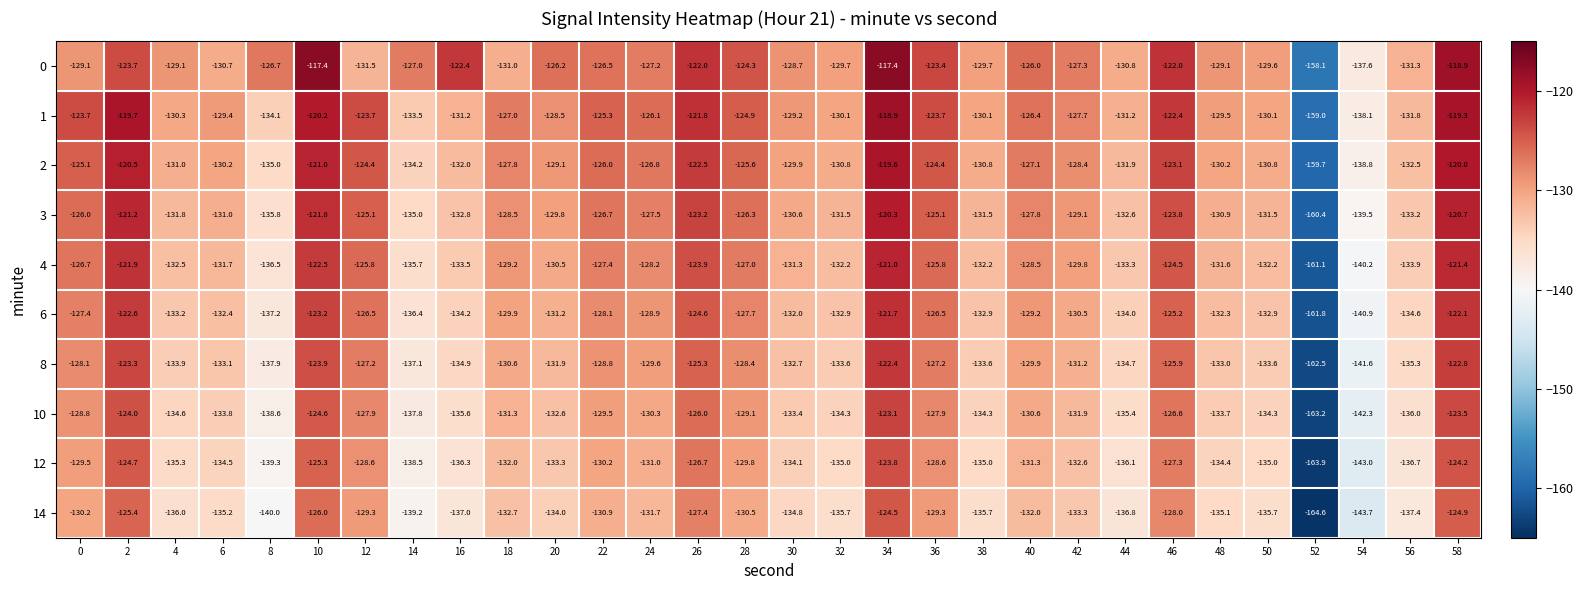

Is the value of 6 at 2 greater than the value of 3 at 20?

Yes